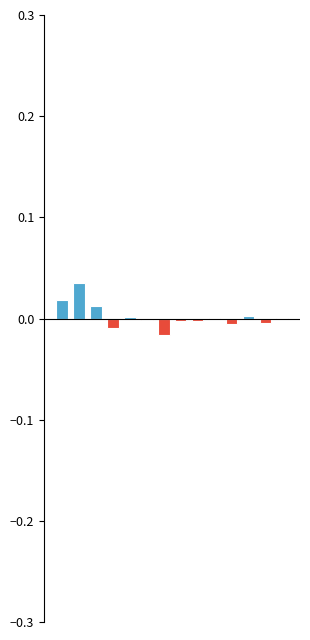

How many categories are shown in the chart?

14